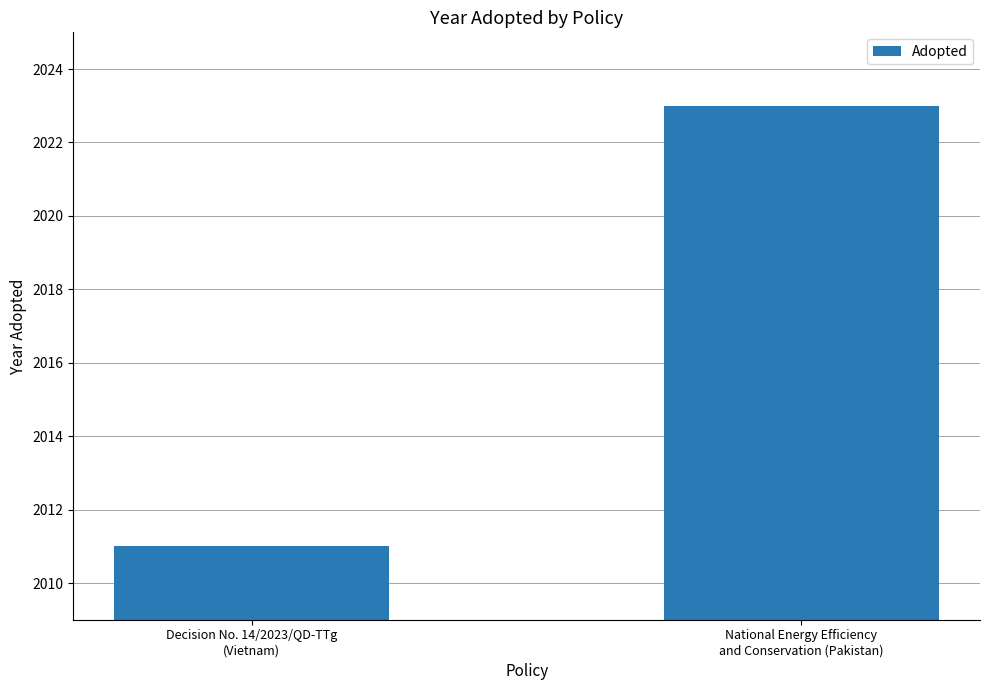

How many values are between 2011 and 2023?

2